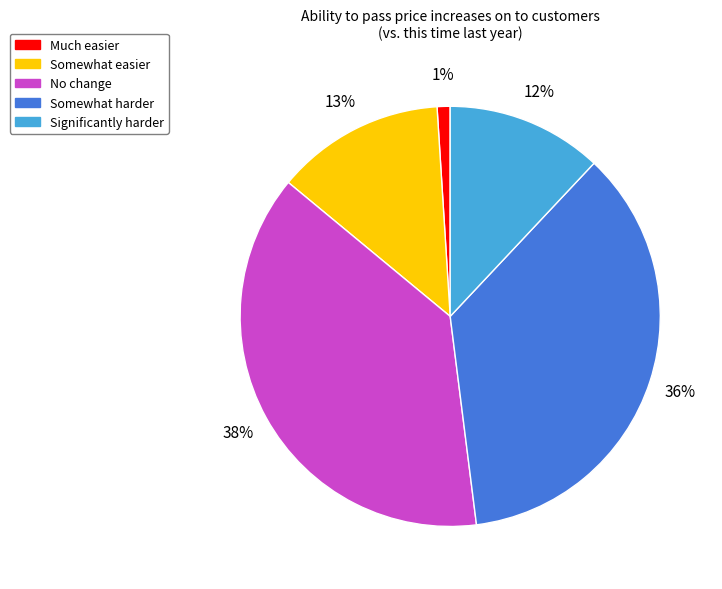

Which has a higher value, No change or Somewhat harder?

No change